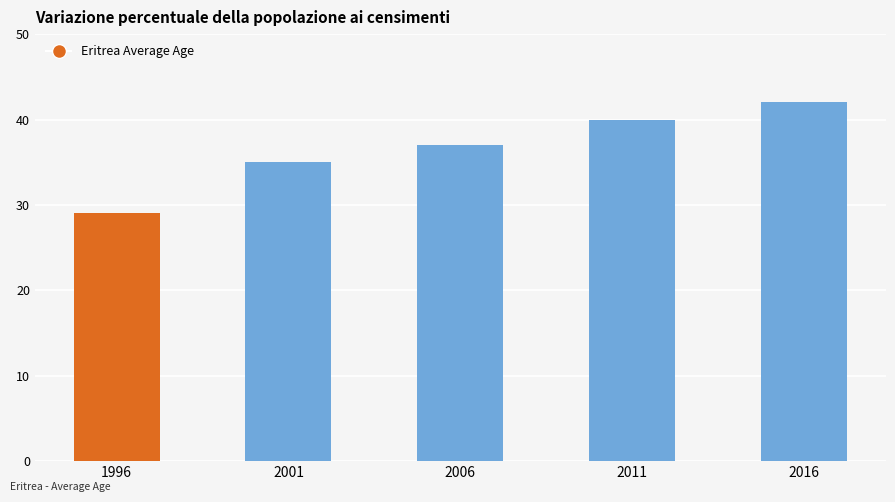

At which category does the chart reach its minimum across all series?

1996